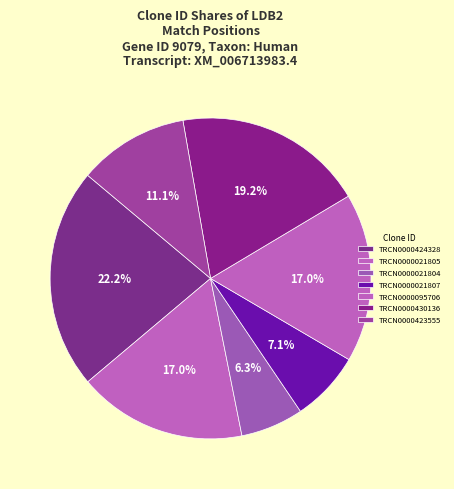

Count the number of slices in the pie.

7